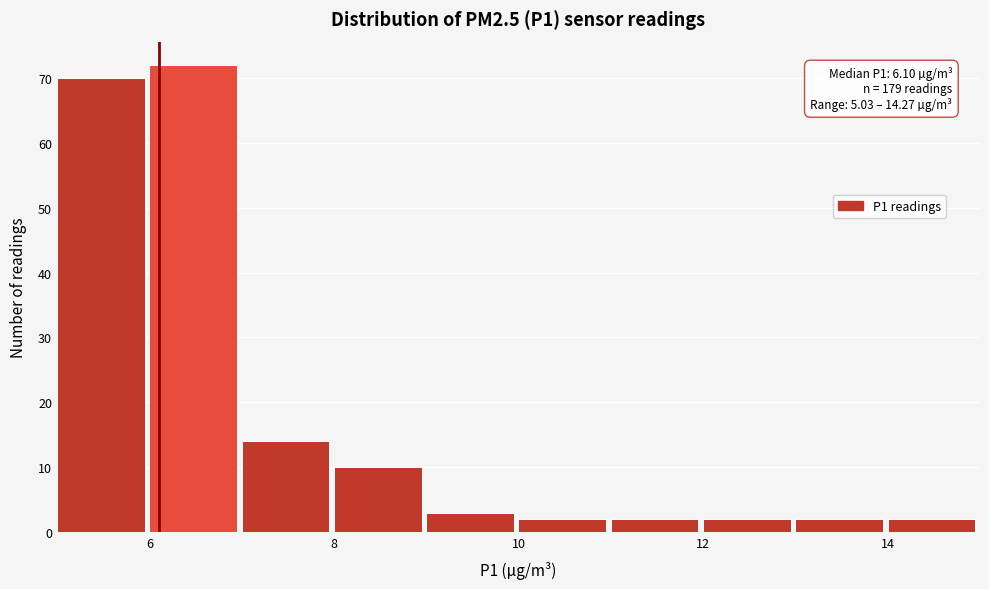

Over which range of the x-axis is the bar tallest?

6 to 7